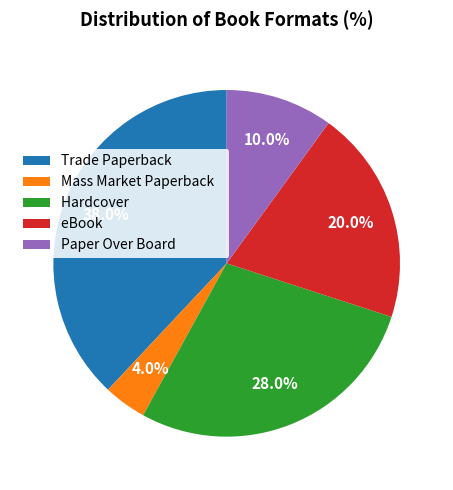

True or false: Paper Over Board accounts for 19% of the total.

False